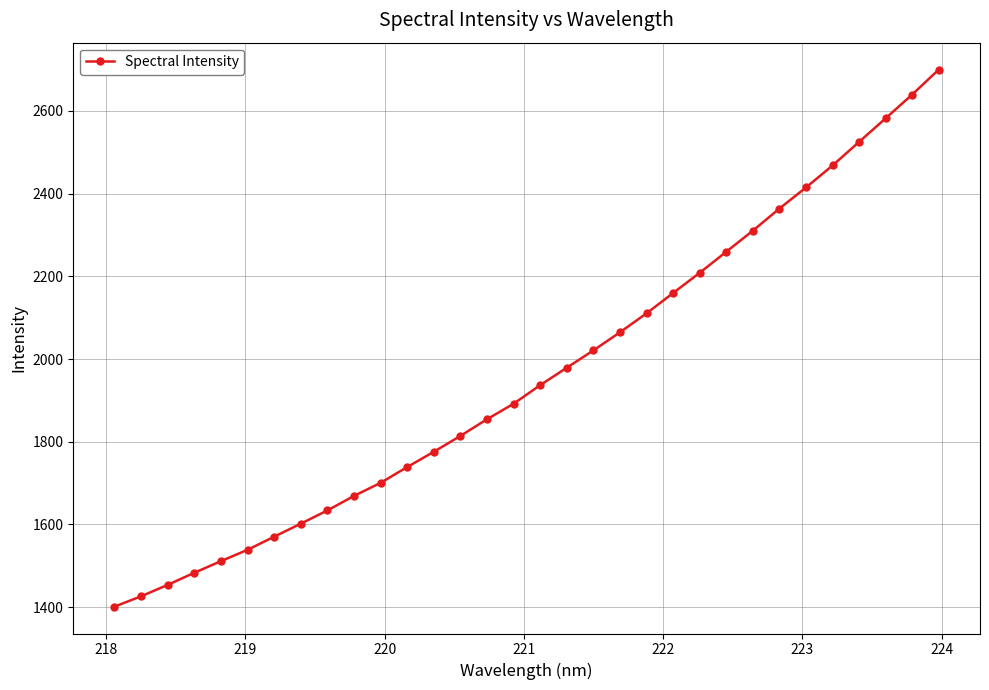

What is the value of the 5th point from the left?

1511.5